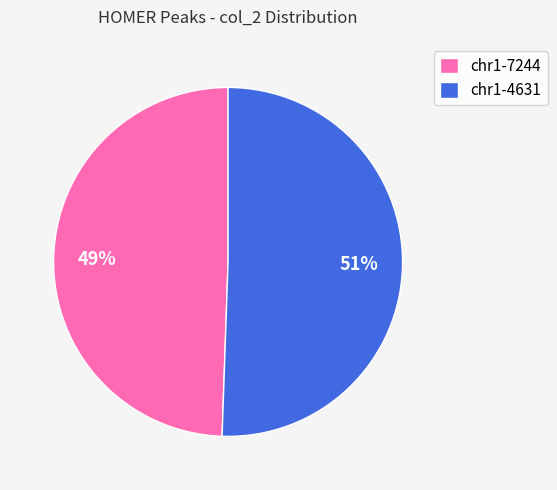

What is the ratio of the value at chr1-4631 to the value at chr1-7244?

1.0